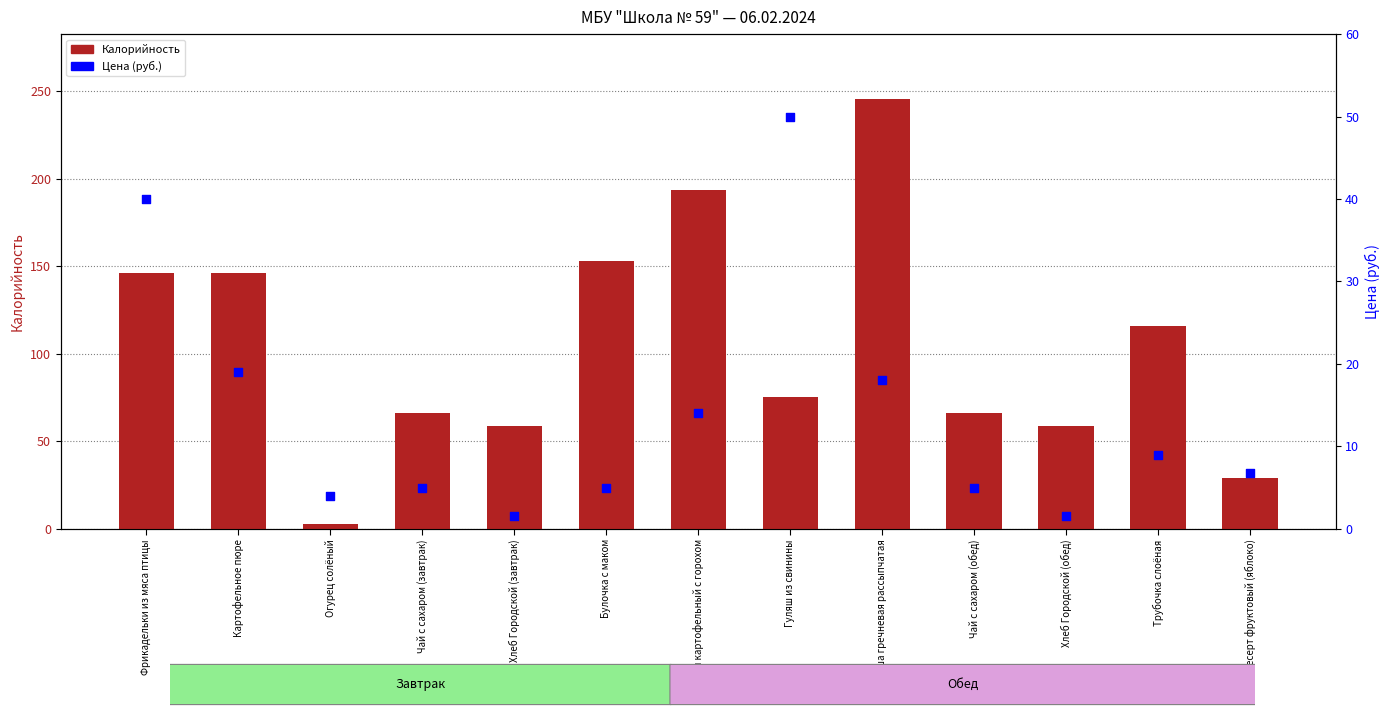

Which series reaches the maximum Y coordinate?

Калорийность